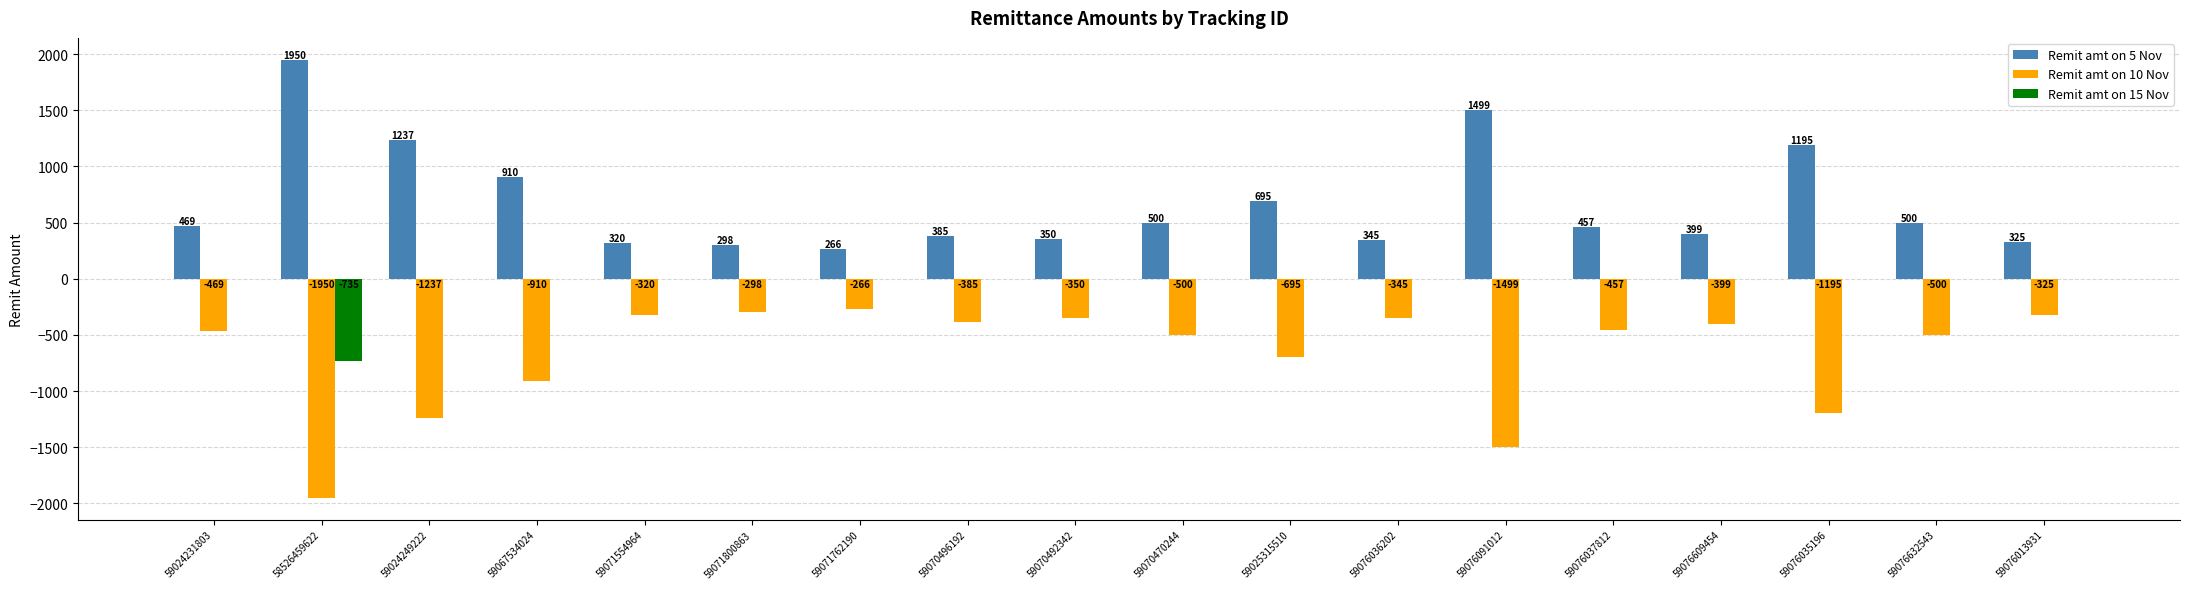

What is the sum of the Remit amt on 5 Nov values at 59070496192 and 59024249222?

1622